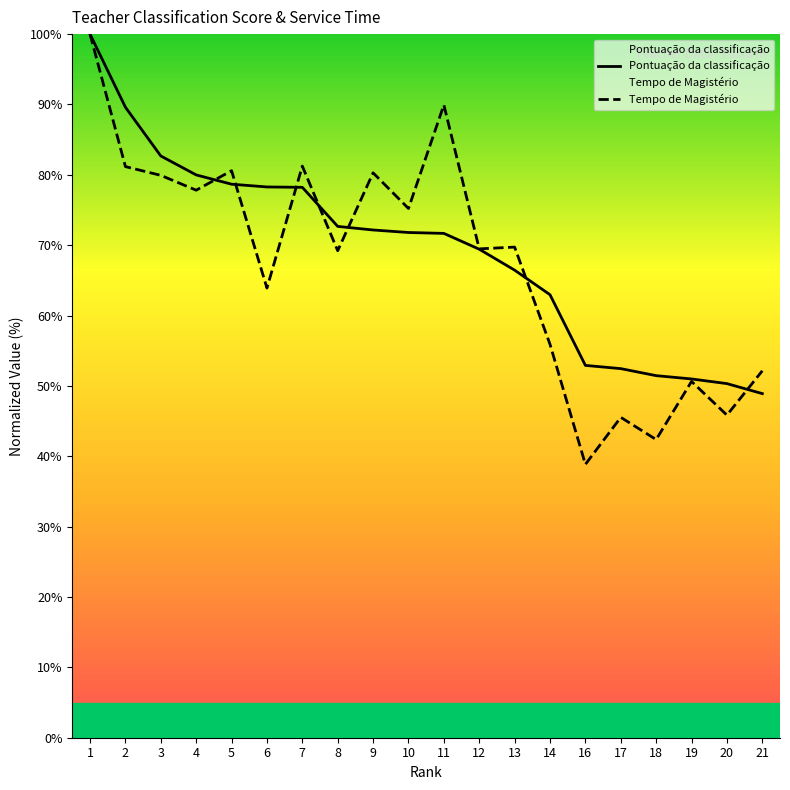

Count the number of data series in this chart.

2